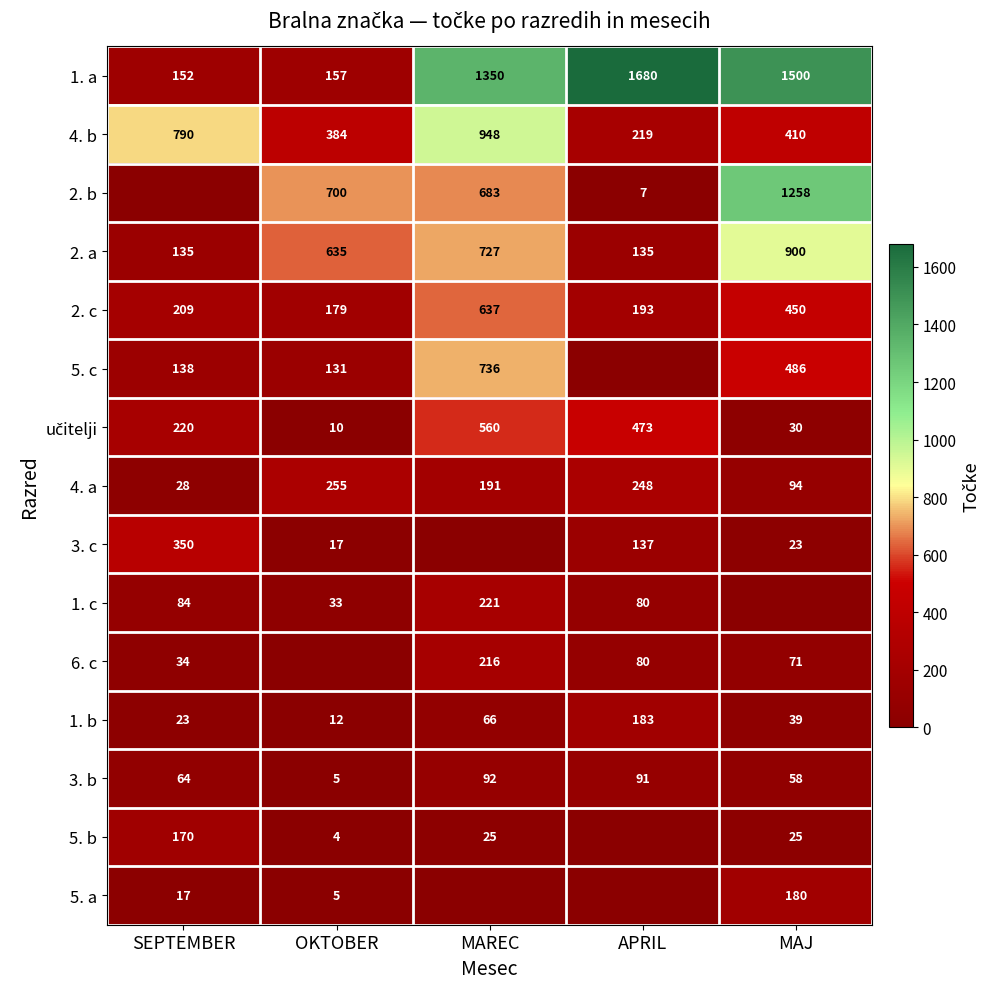

What is the total value across all series at OKTOBER?

2527